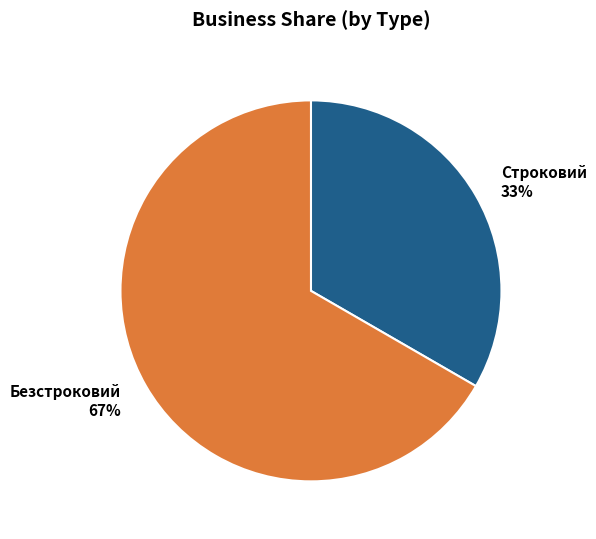

To the nearest percent, what is the average slice percentage?

50%